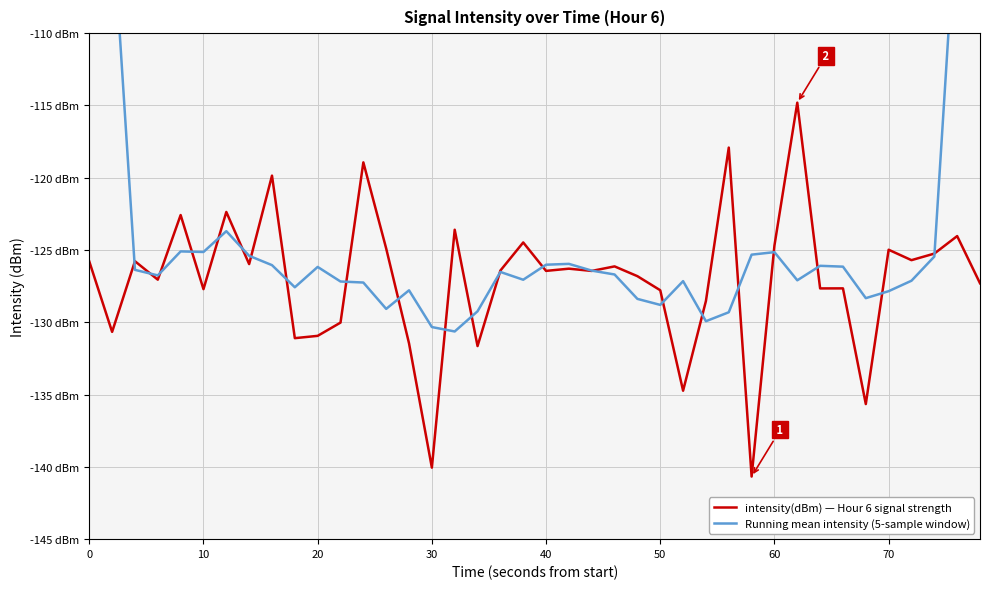

Count the number of data series in this chart.

2